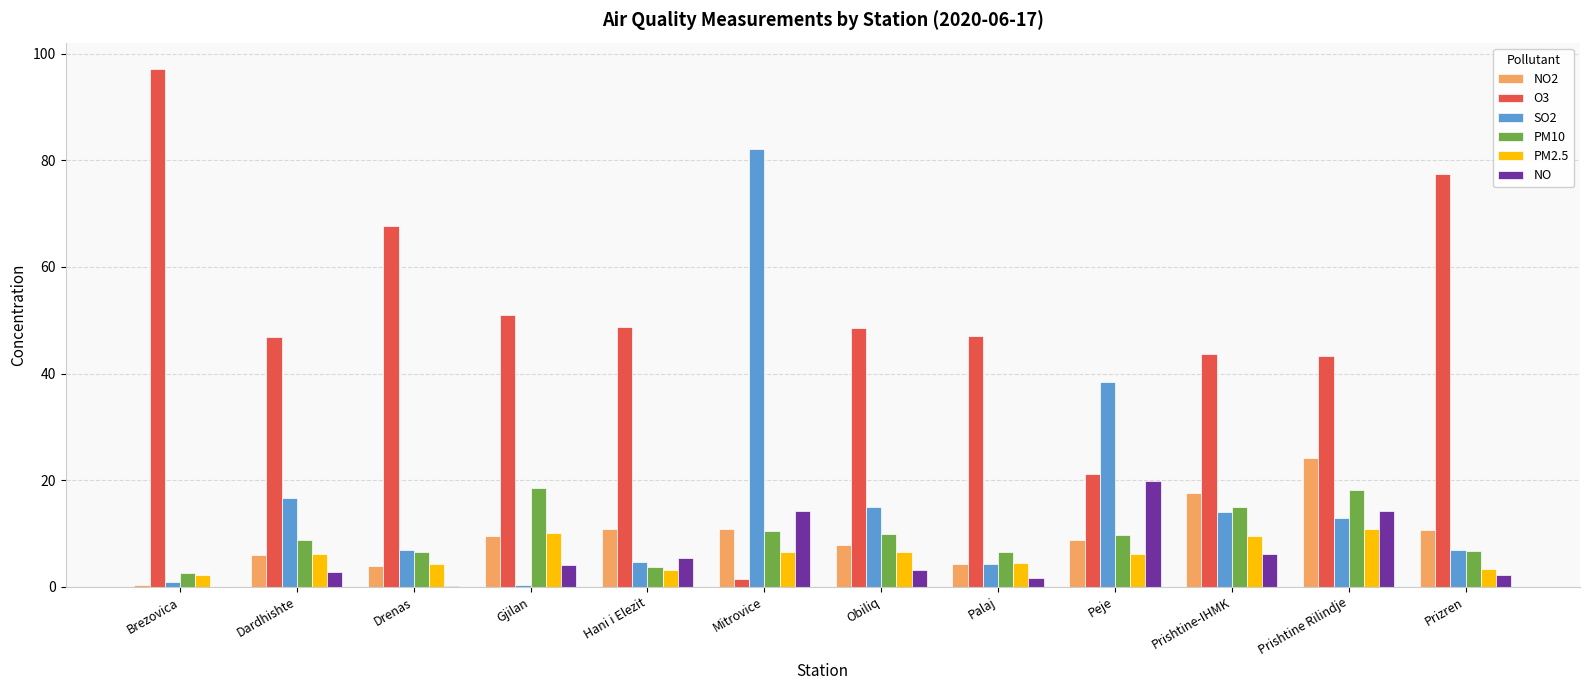

What is the difference between the SO2 values at Mitrovice and Gjilan?

81.8